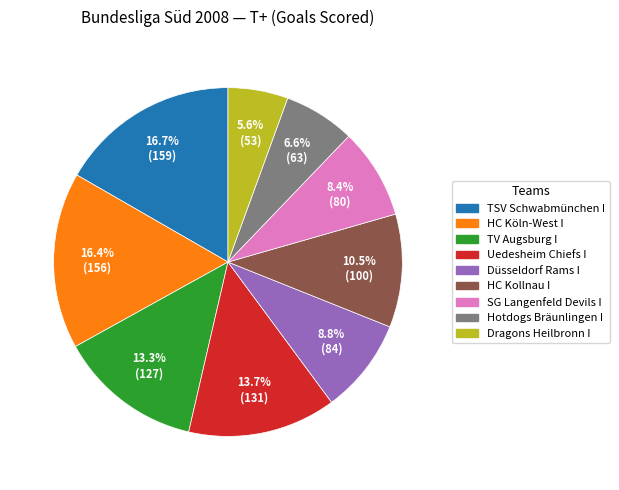

How many slices are in this pie chart?

9